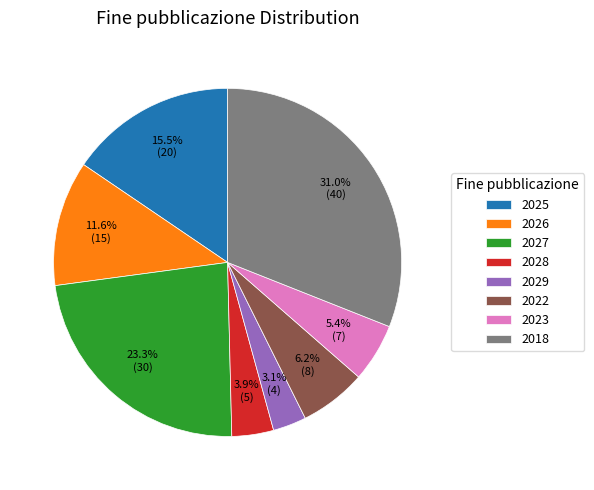

Does 2026 represent more than half of the total?

No